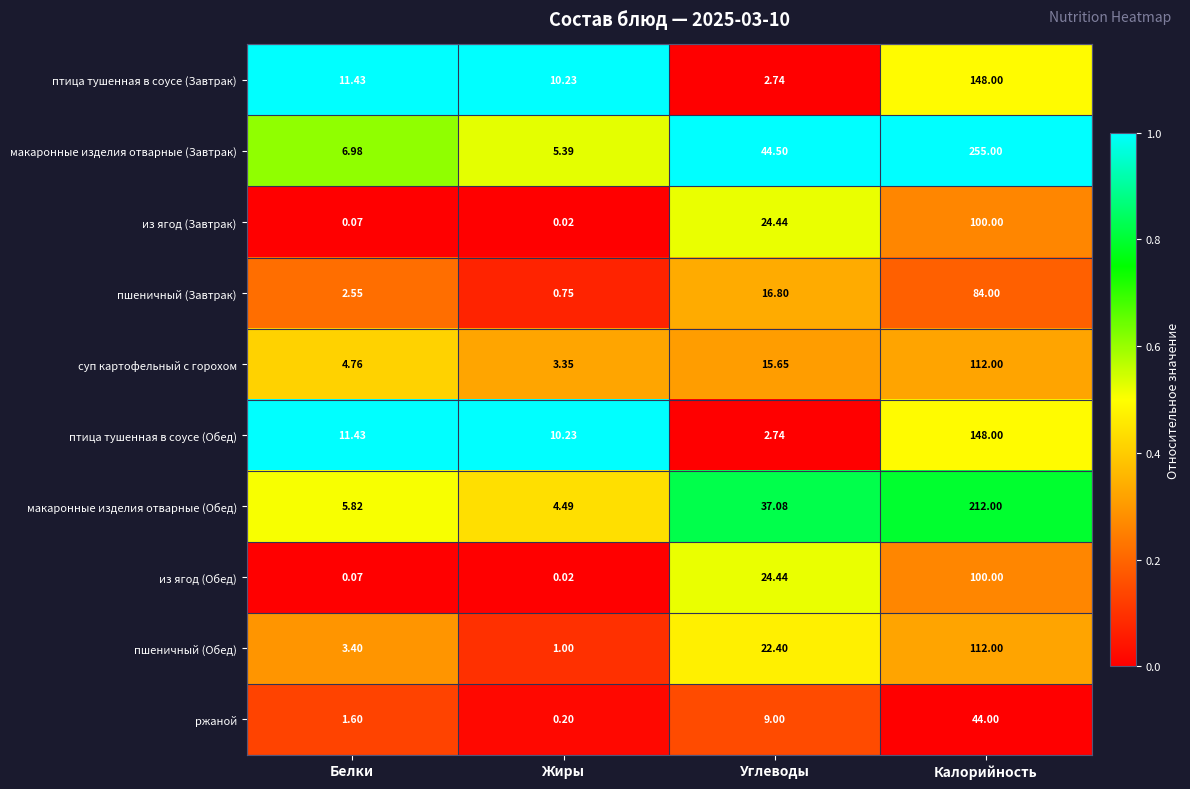

Between Жиры and Углеводы, which series saw the biggest shift?

макаронные изделия отварные (Завтрак)